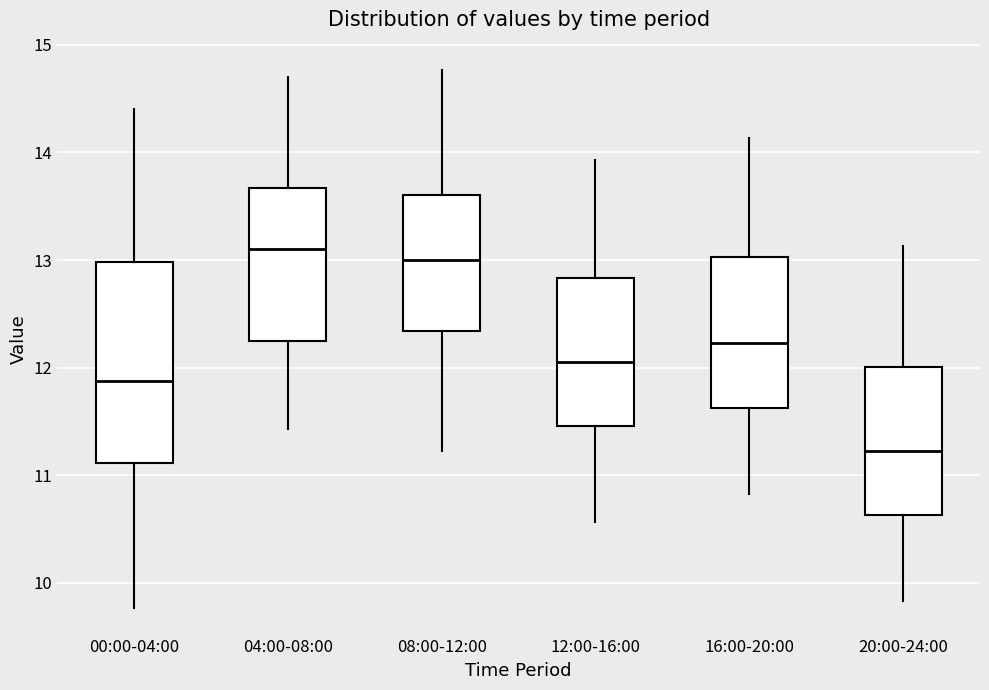

Where does the upper whisker of the box for 00:00-04:00 end on the y-axis? The values are not printed on the chart, so give them approximately, as read against the axis.

14.4